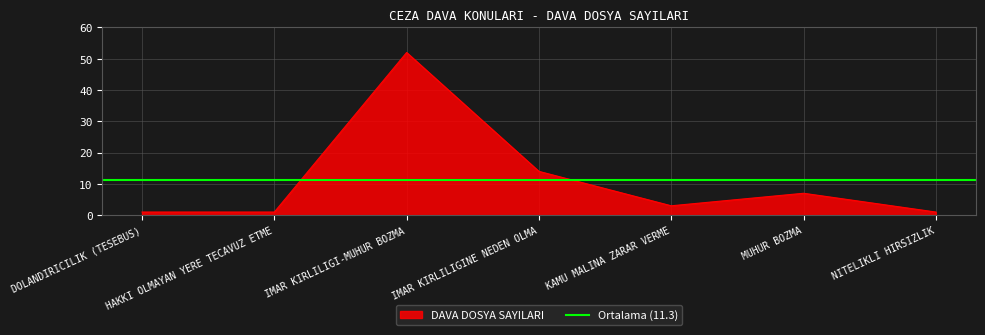

What is the ratio of the value at MUHUR BOZMA to the value at IMAR KIRLILIGI-MUHUR BOZMA?

0.1